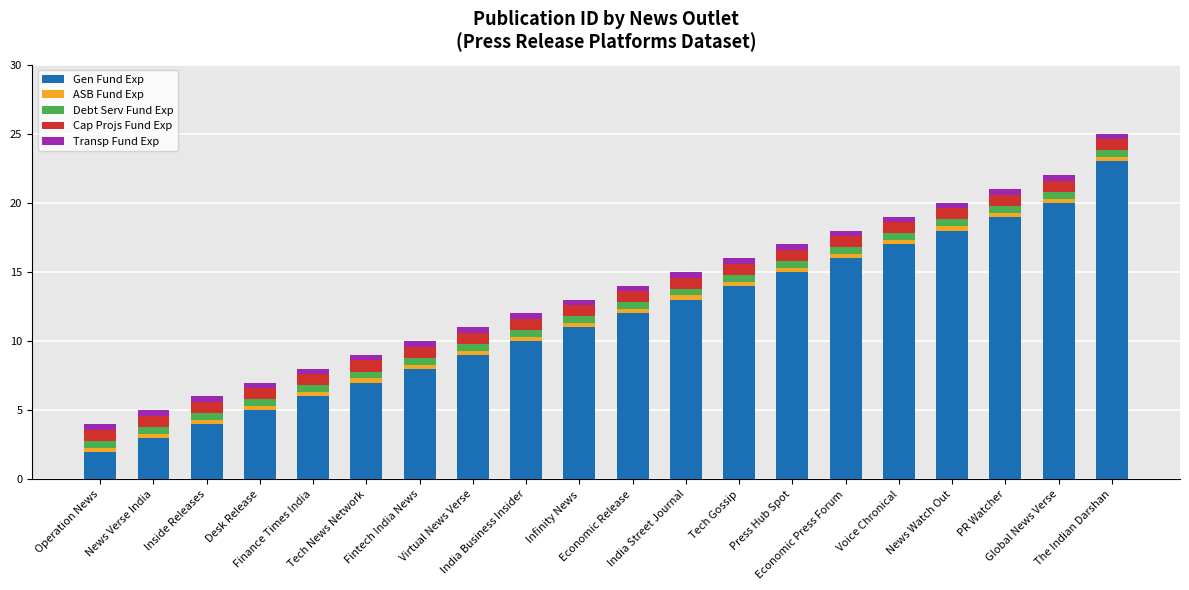

What is the minimum value for Gen Fund Exp?

2.0